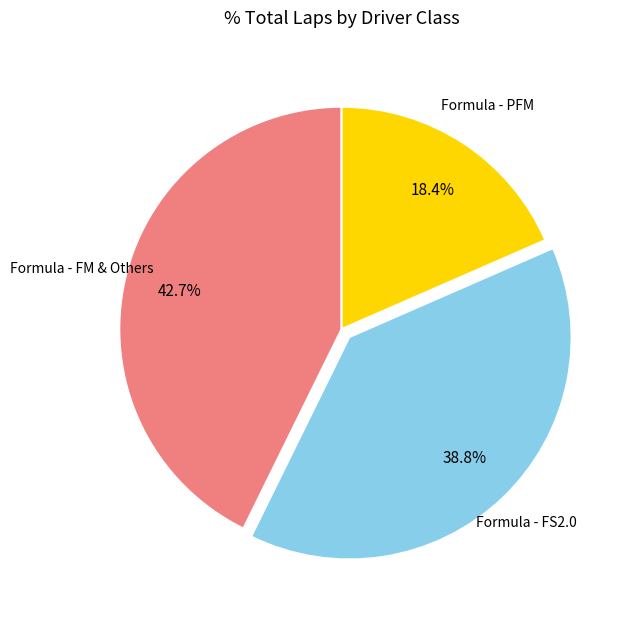

Count the number of slices in the pie.

3